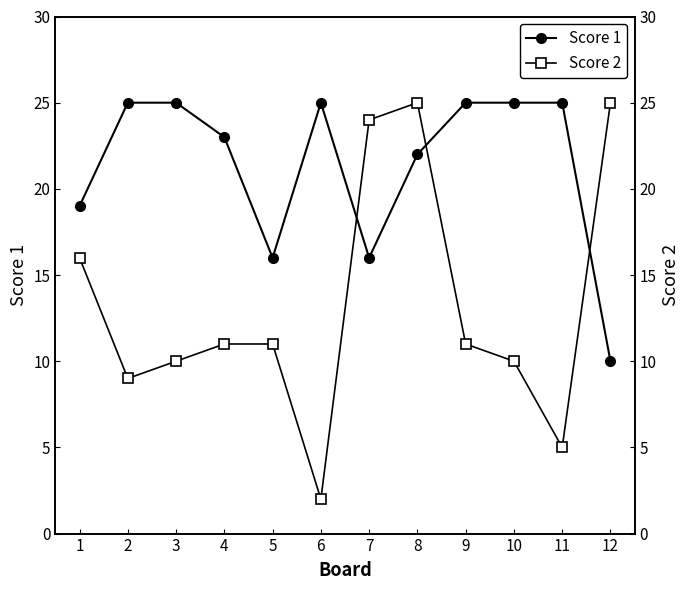

What is the difference between the maximum and minimum values in the Score 1 series?

15